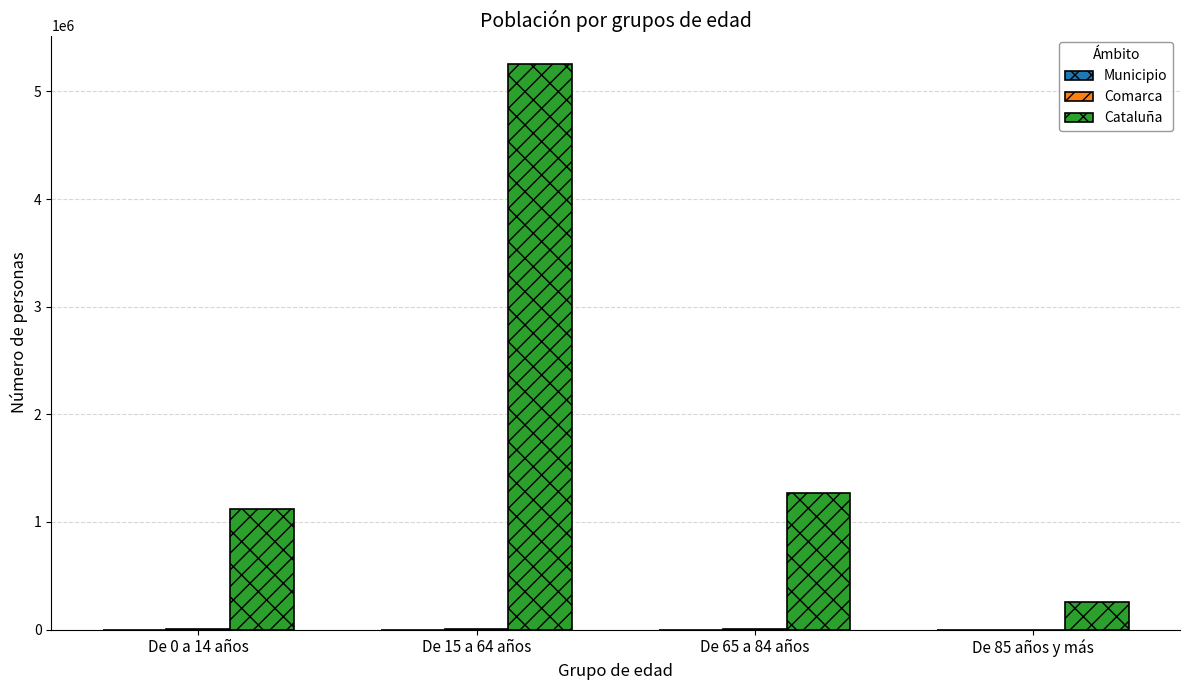

Which series has the largest total across all categories?

Cataluña